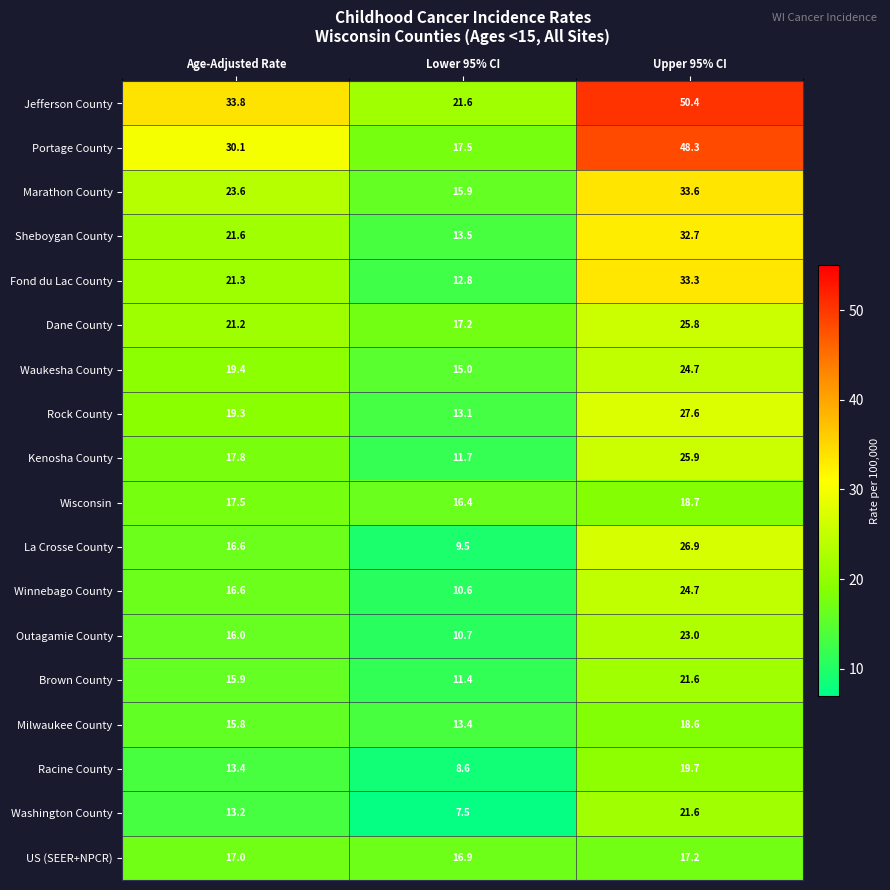

Which series has the largest total across all categories?

Jefferson County